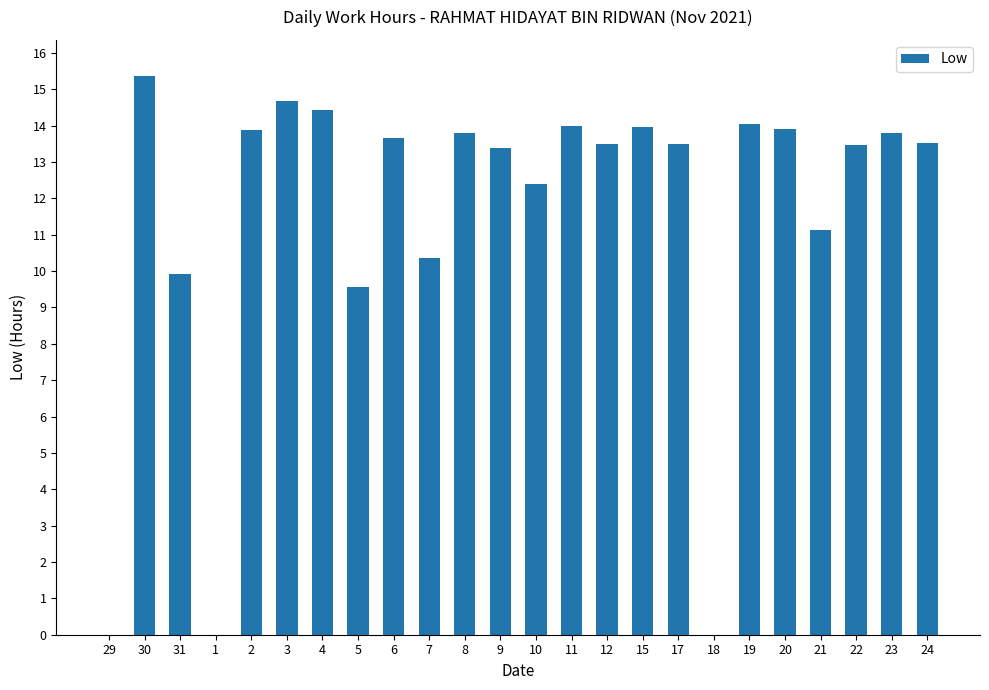

Where does the data first go above 13?

30